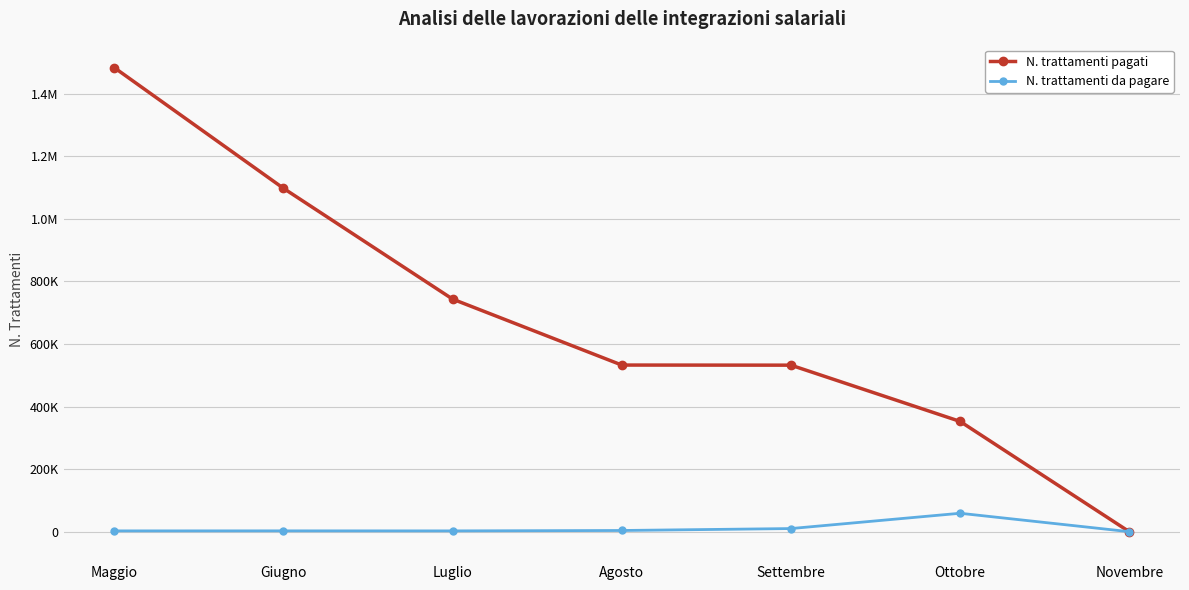

What is the highest value of the N. trattamenti da pagare series?

58889